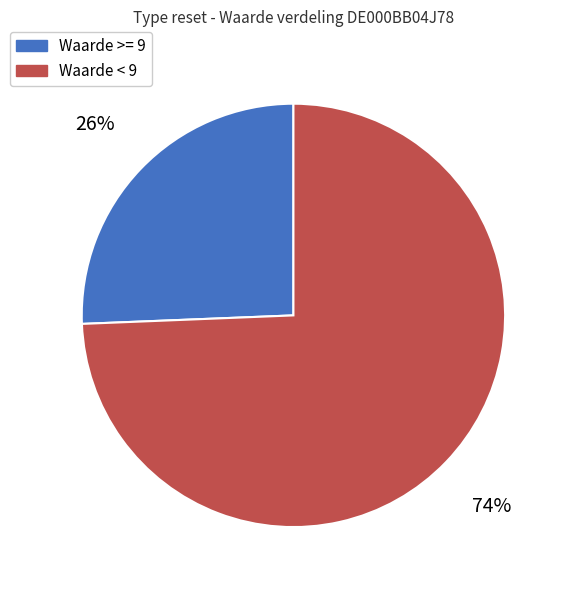

Which has a higher value, Waarde >= 9 or Waarde < 9?

Waarde < 9